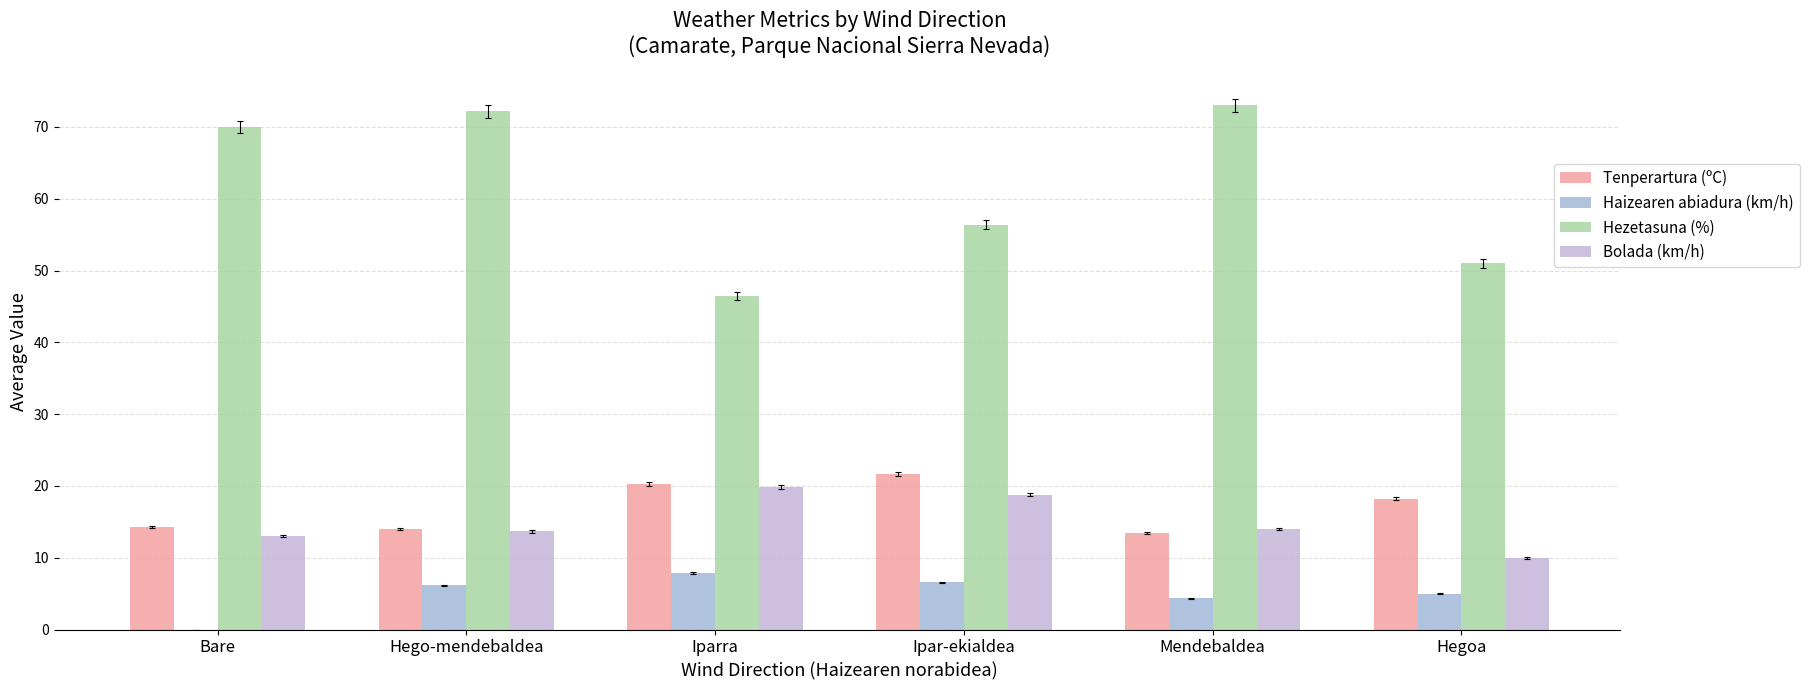

Where does the Tenperartura (ºC) series first go above 18?

Iparra